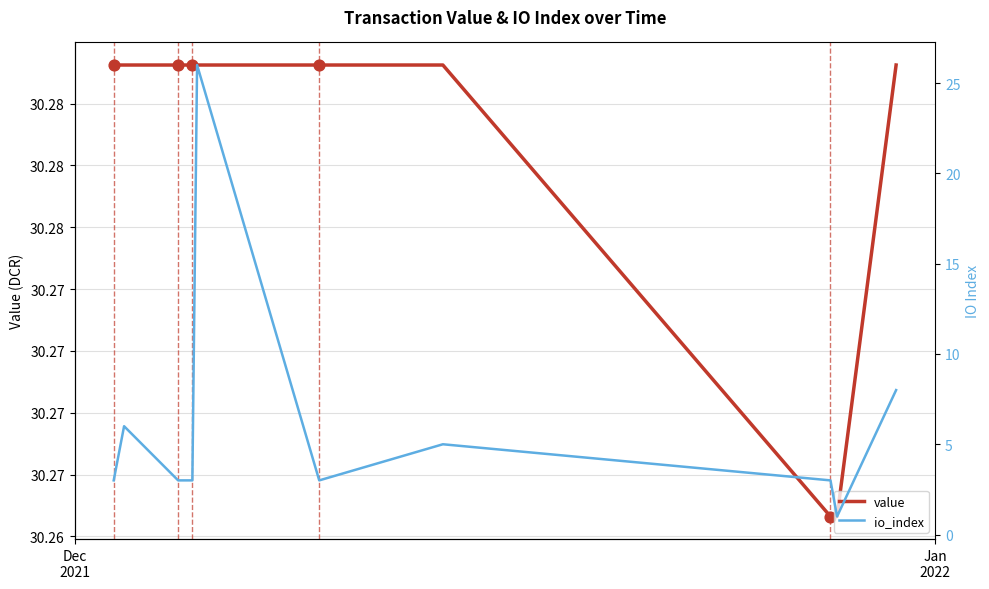

At how many categories does at least one series exceed 13?

10